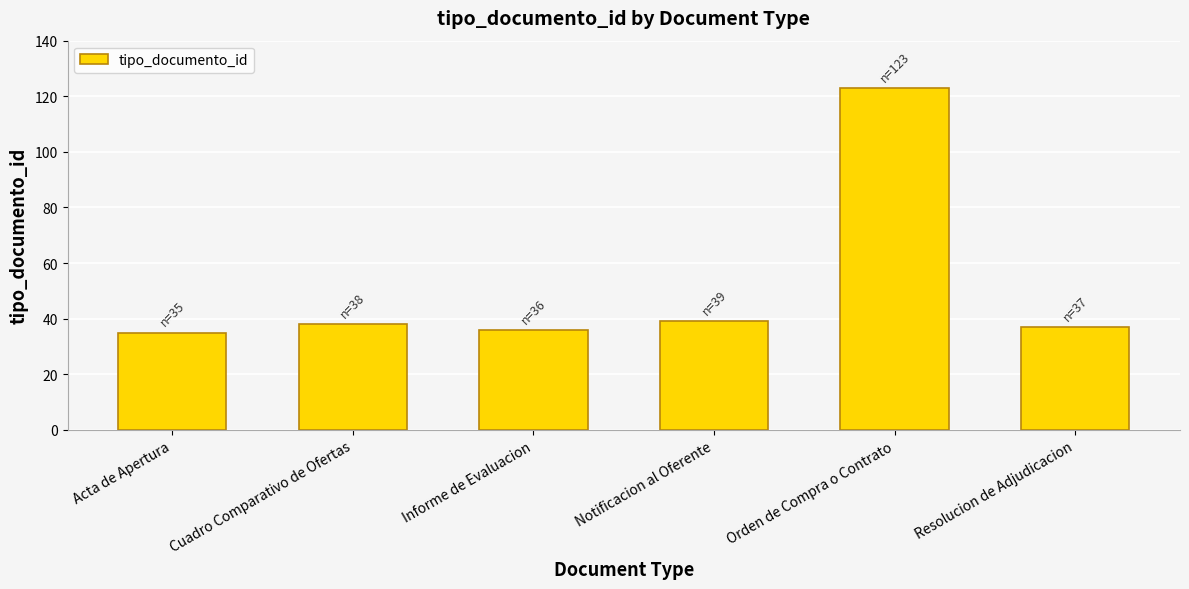

What is the sum of the values at Acta de Apertura and Informe de Evaluacion?

71